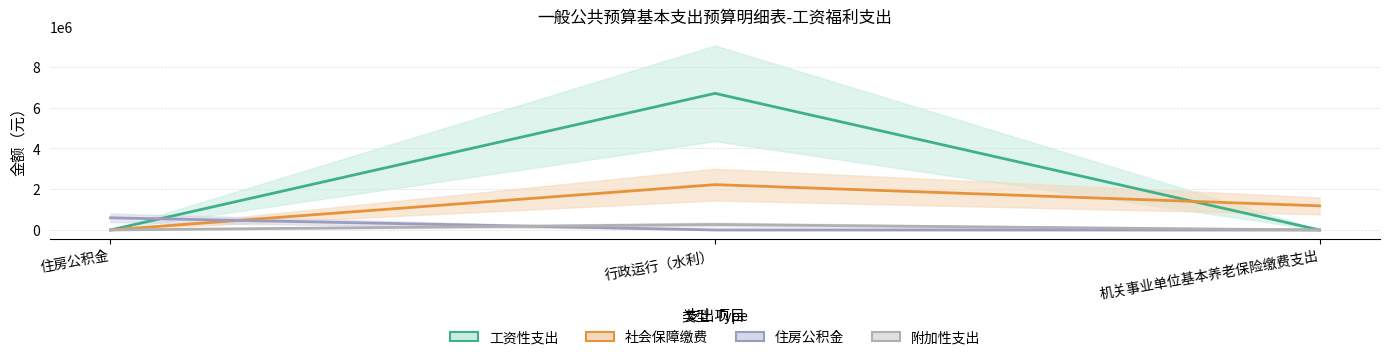

How many lines are shown in the chart?

4